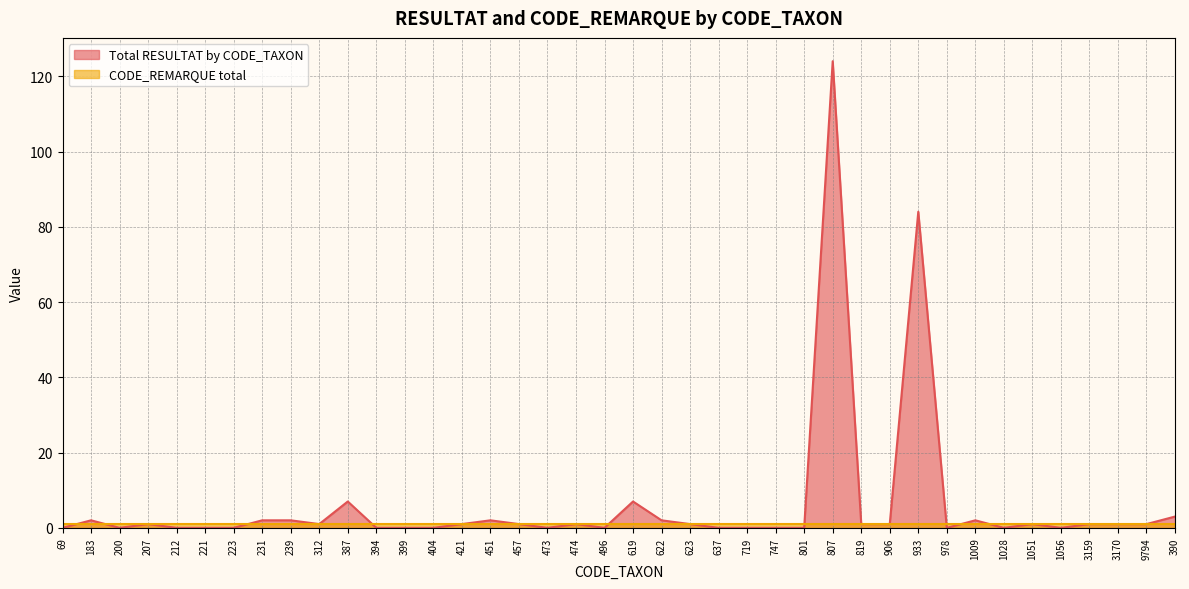

How many data points does each series have?

40